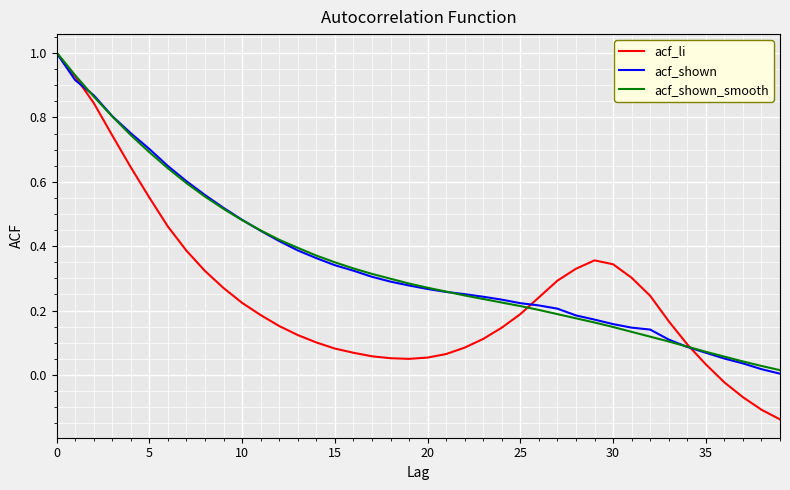

True or false: acf_shown_smooth has more than 1 interior local peaks.

False